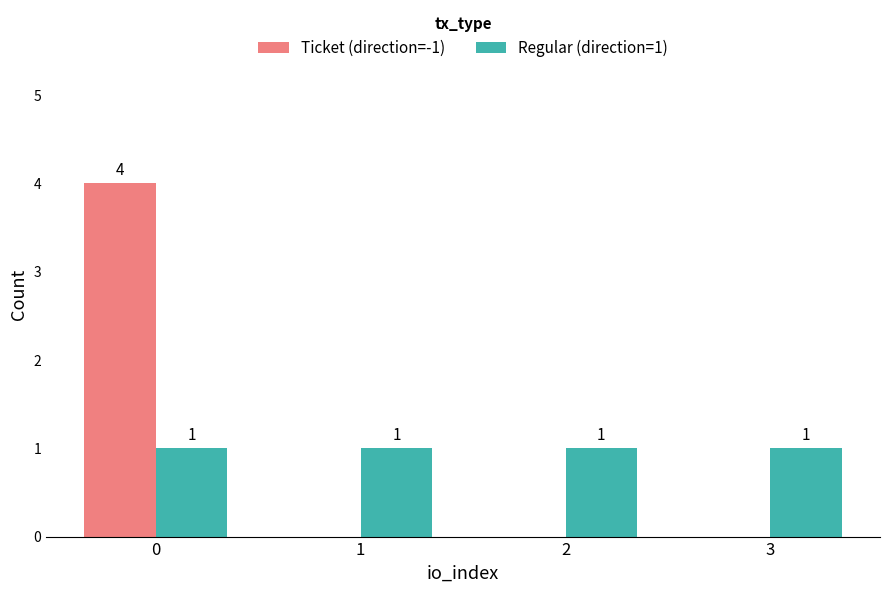

What is the total value across all series at 0?

5